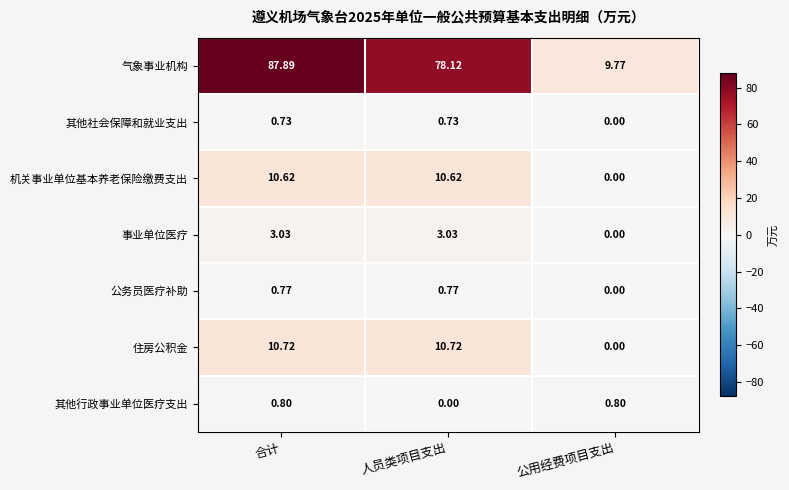

List the labels in order of 气象事业机构 value, largest first.

合计, 人员类项目支出, 公用经费项目支出